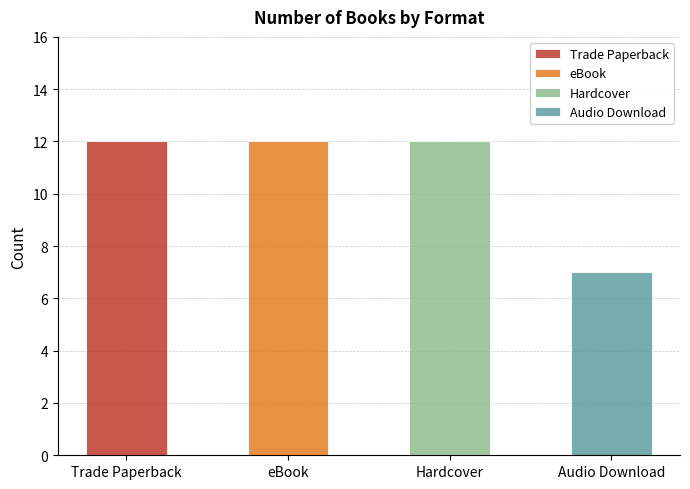

Are the bars grouped side by side (vs. stacked)?

Yes